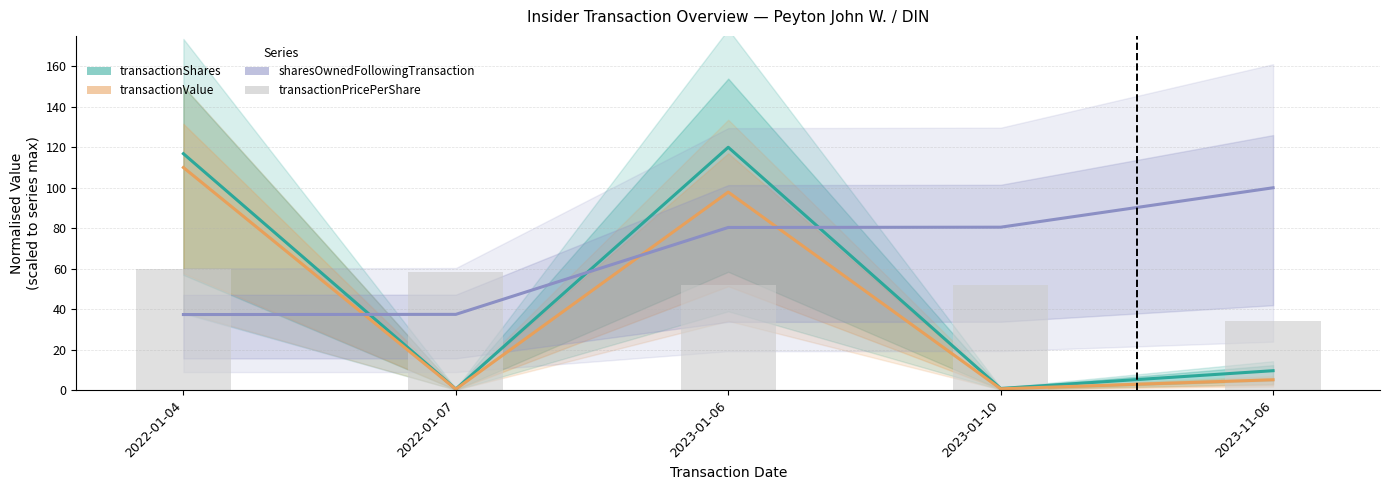

Is it true that the value at 2022-01-07 is 58.4?

True